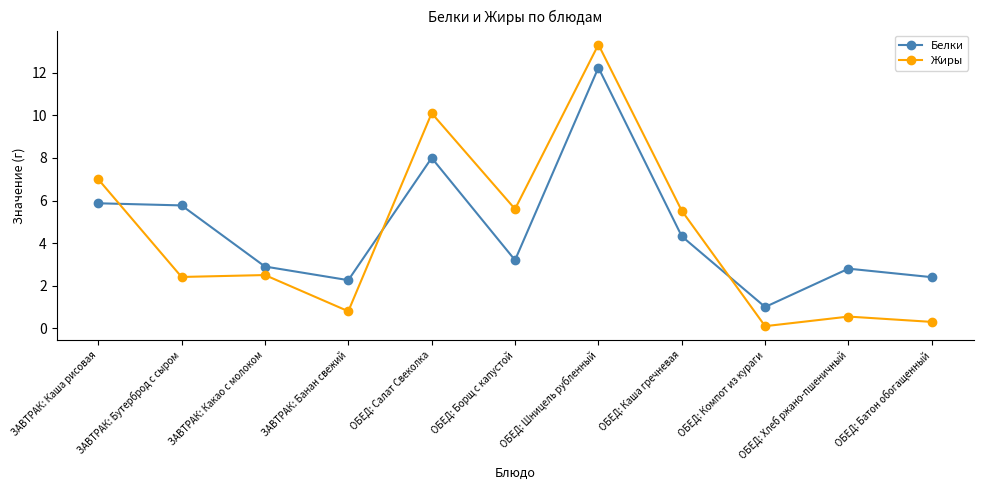

Count the number of categories in the chart.

11